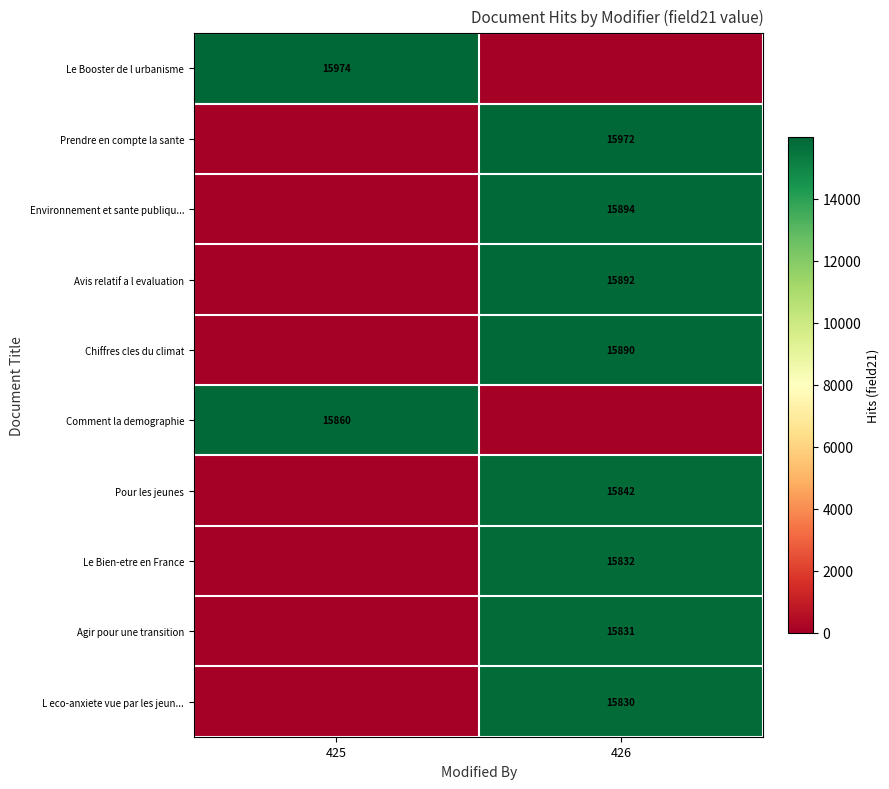

Is the value of Avis relatif a l evaluation at 426 greater than the value of L eco-anxiete vue par les jeun... at 426?

Yes